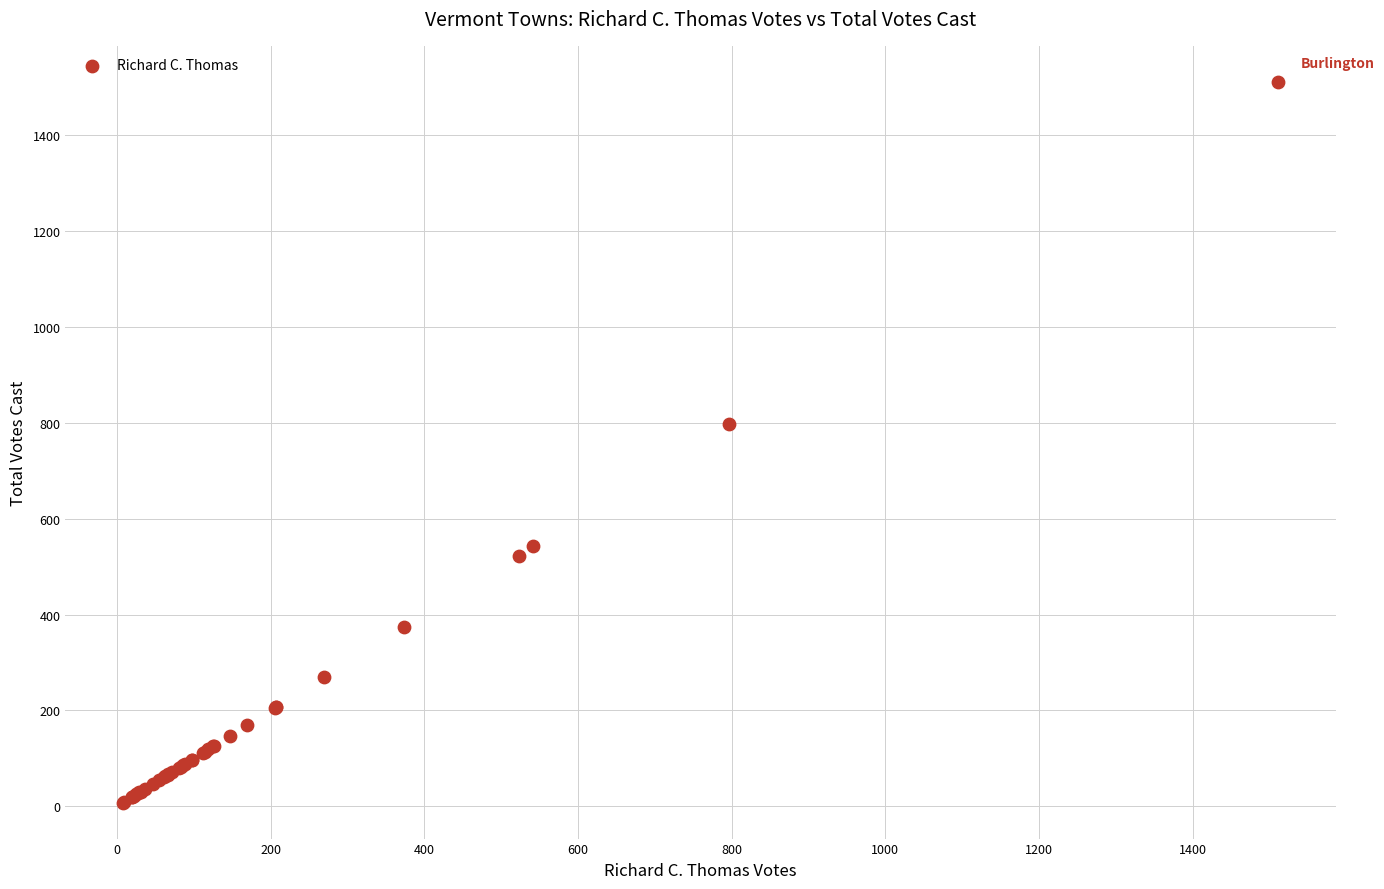

What Y value in the scatter plot is closest to 759?

797